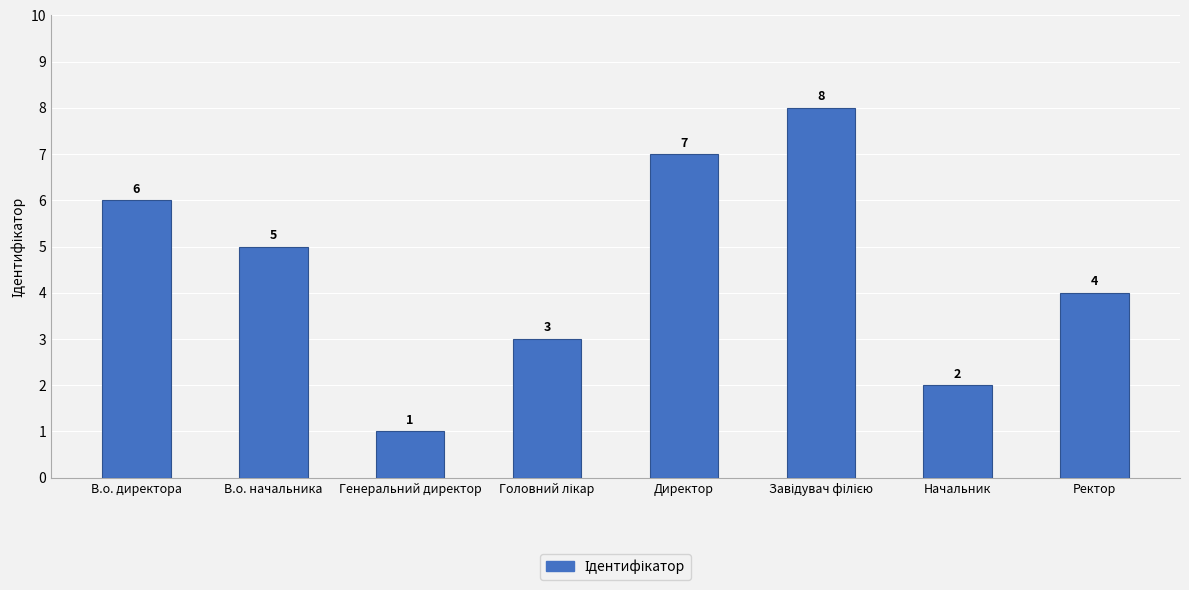

Reading left to right, extract all data points from this chart.

6	5	1	3	7	8	2	4